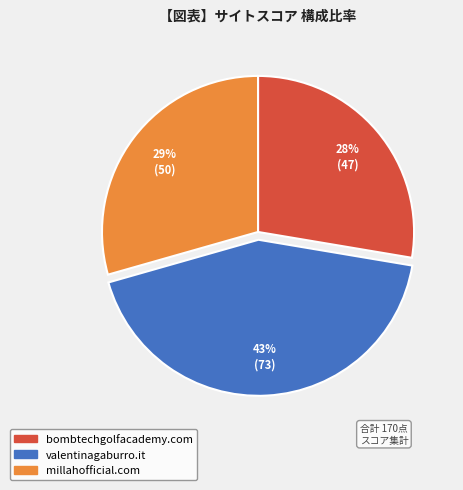

How many slices are in this pie chart?

3